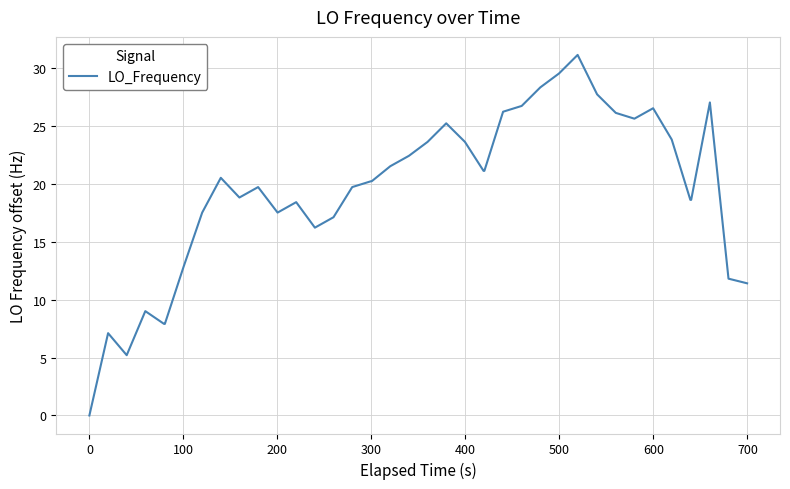

What is the difference between the maximum and minimum values?

31.1